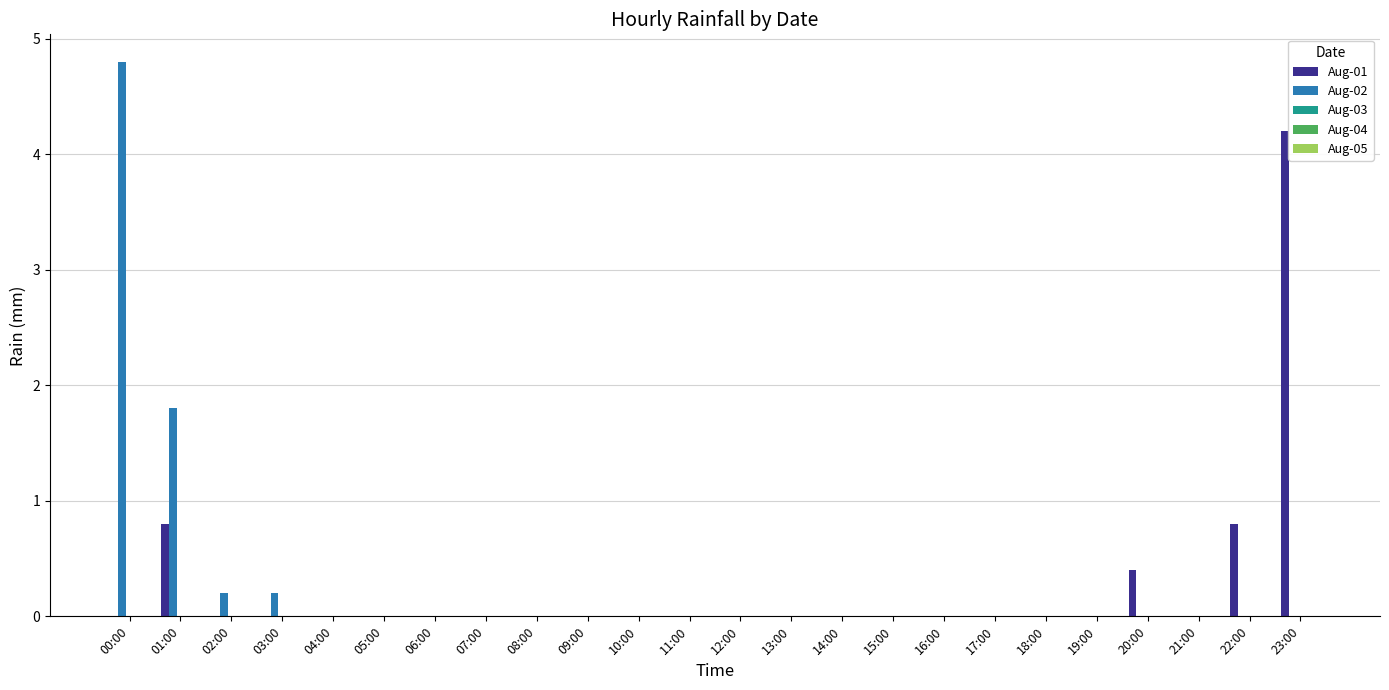

What is the sum of all Aug-01 values?

6.2